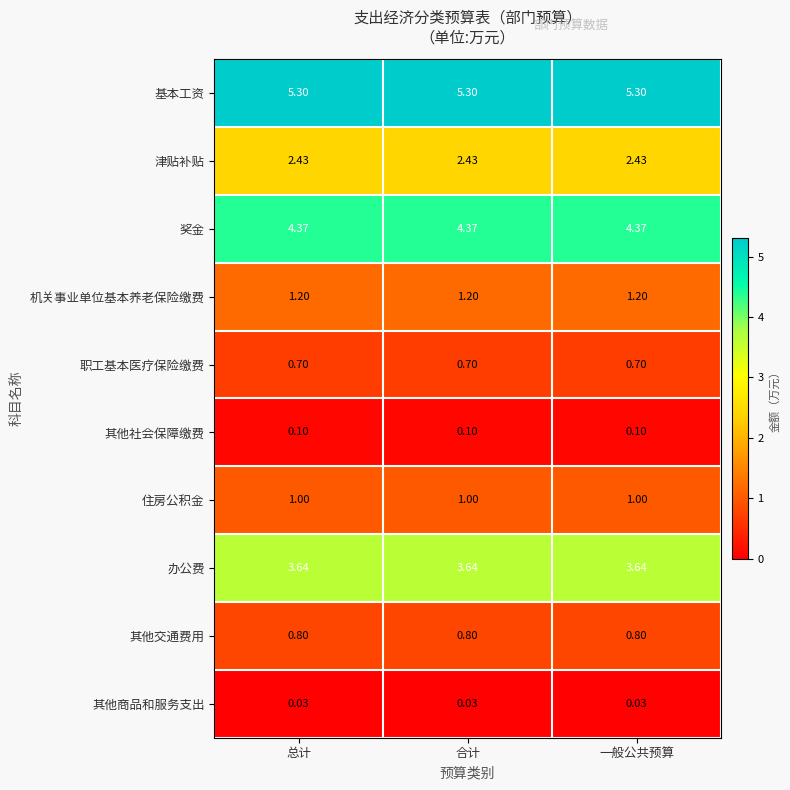

At how many categories does at least one series exceed 3?

3